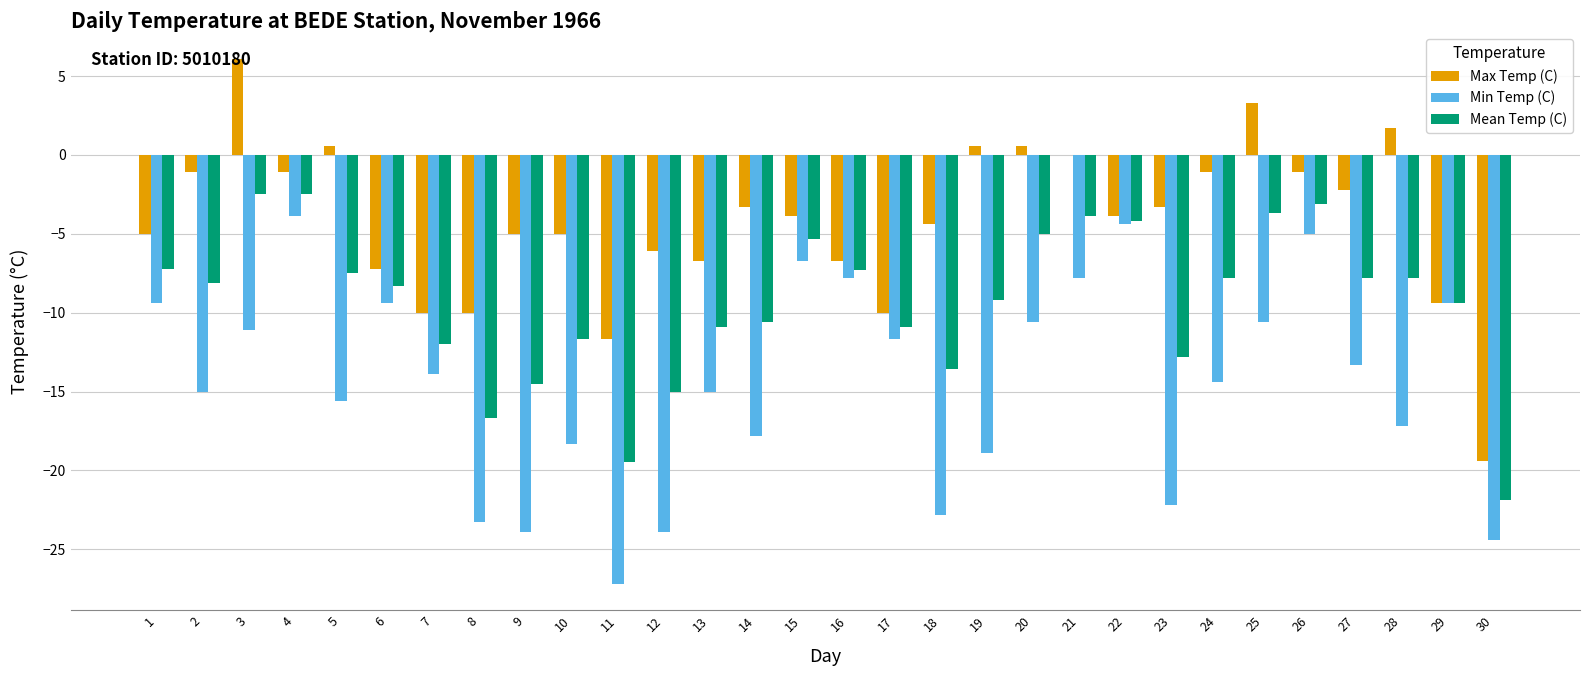

Which series has the largest total across all categories?

Max Temp (C)